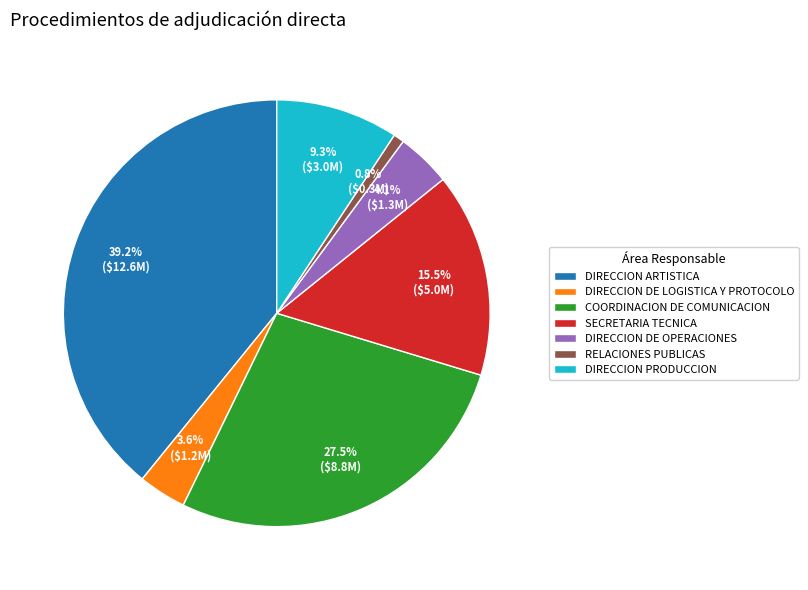

Is the sum of DIRECCION ARTISTICA and RELACIONES PUBLICAS greater than half?

No